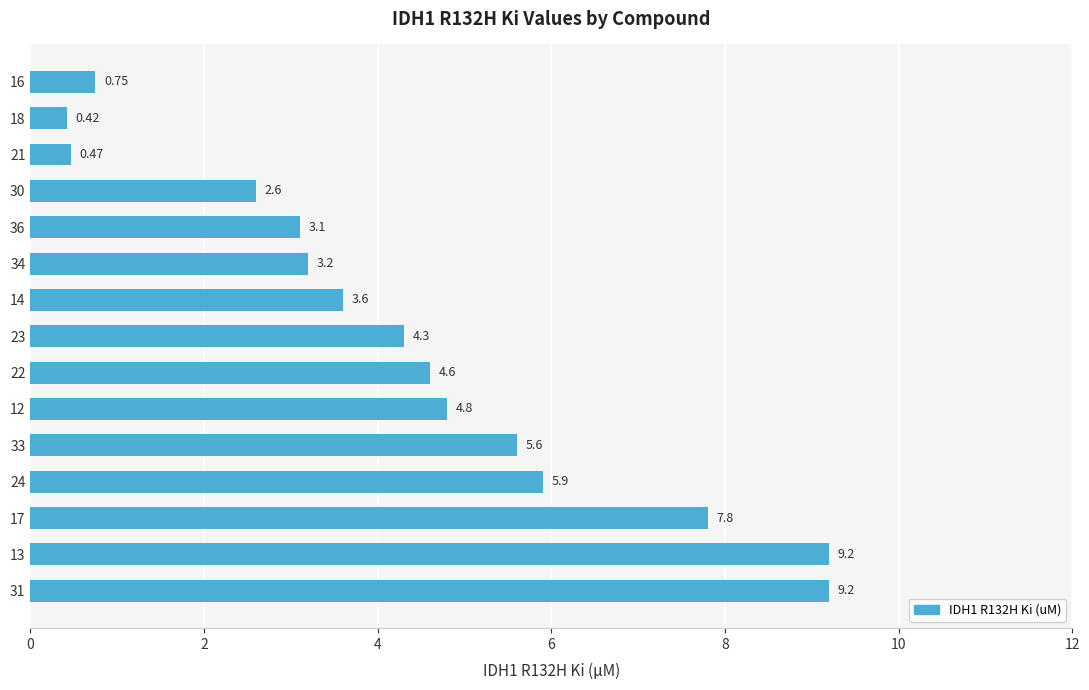

Does the chart contain stacked bars?

No